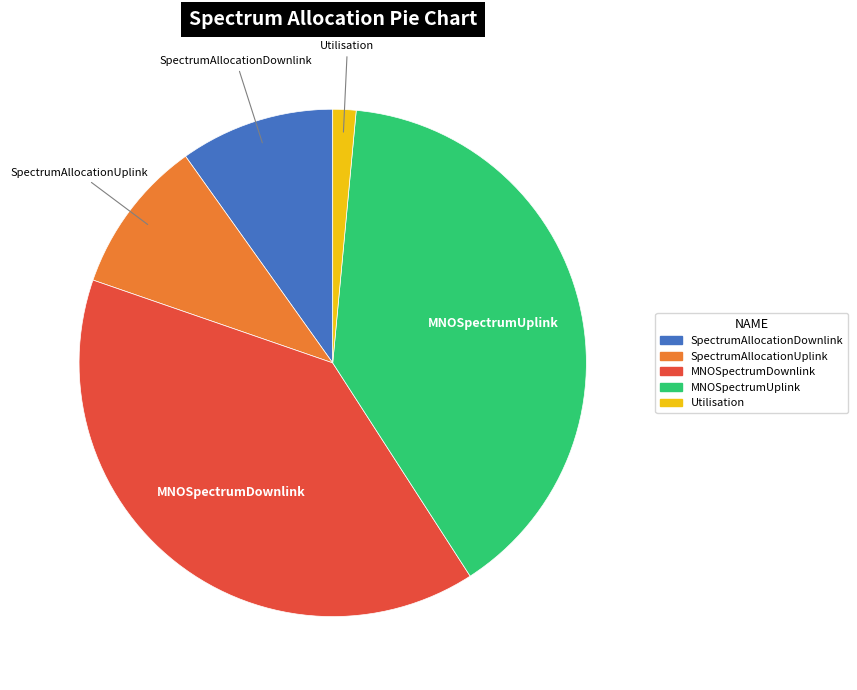

Does any single category account for the majority?

No